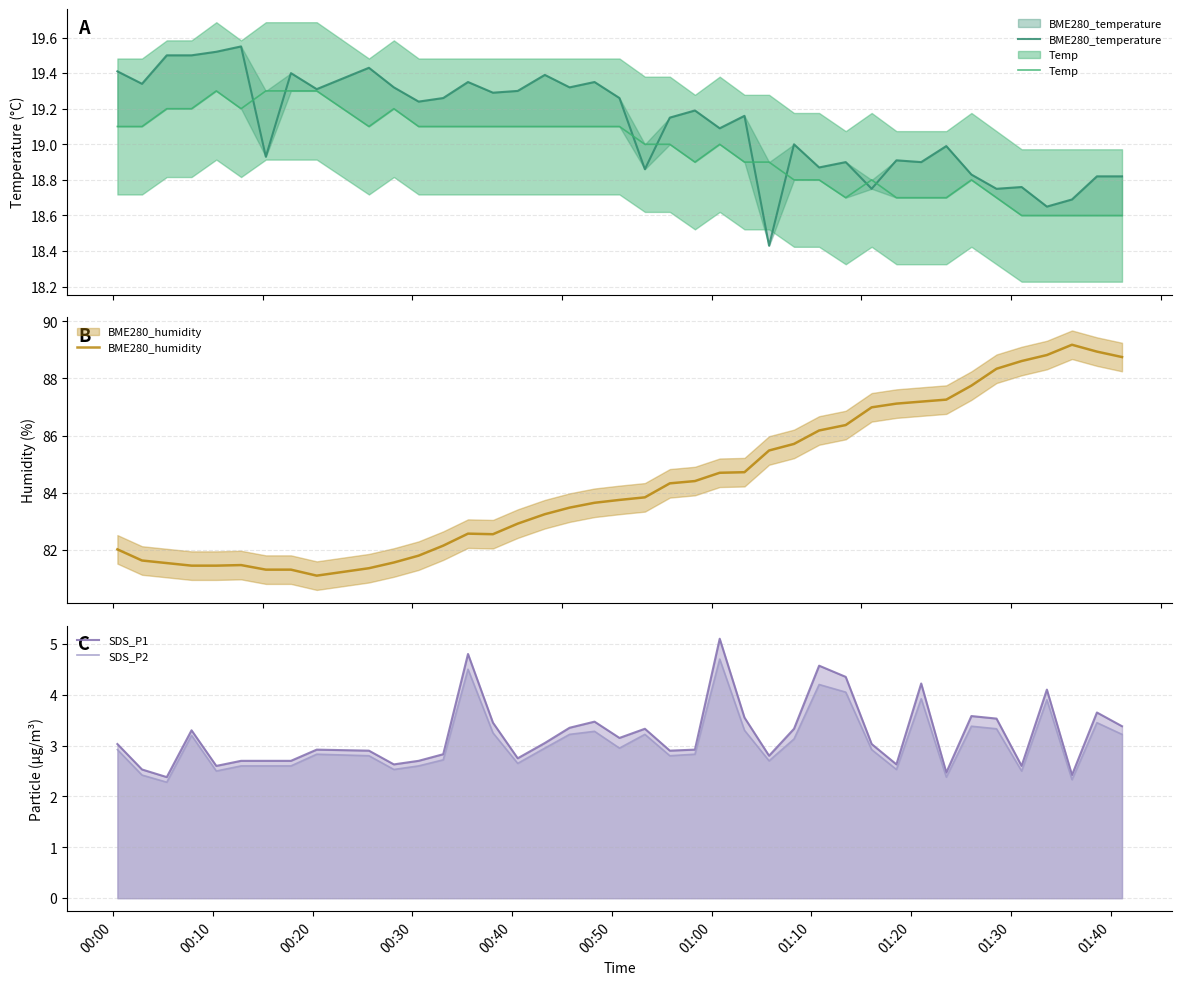

What is the minimum value for SDS_P1?

2.4